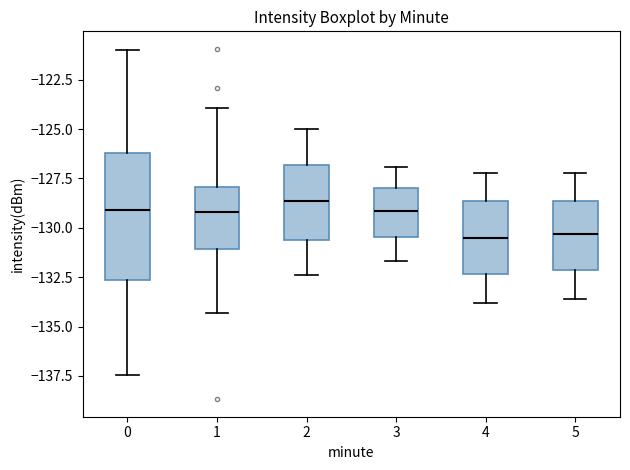

Reading left to right, read every box against the y-axis: the position of its median line, the range the box covers, and the ends of its whiskers. The values are not printed on the chart, so give them approximately, as read against the axis.

0: median -129.0, box -132.5 to -126.0, whiskers -137.5 to -121.0
1: median -129.0, box -131.0 to -128.0, whiskers -134.5 to -124.0
2: median -128.5, box -130.5 to -127.0, whiskers -132.5 to -125.0
3: median -129.0, box -130.5 to -128.0, whiskers -131.5 to -127.0
4: median -130.5, box -132.5 to -128.5, whiskers -134.0 to -127.0
5: median -130.5, box -132.0 to -128.5, whiskers -133.5 to -127.0